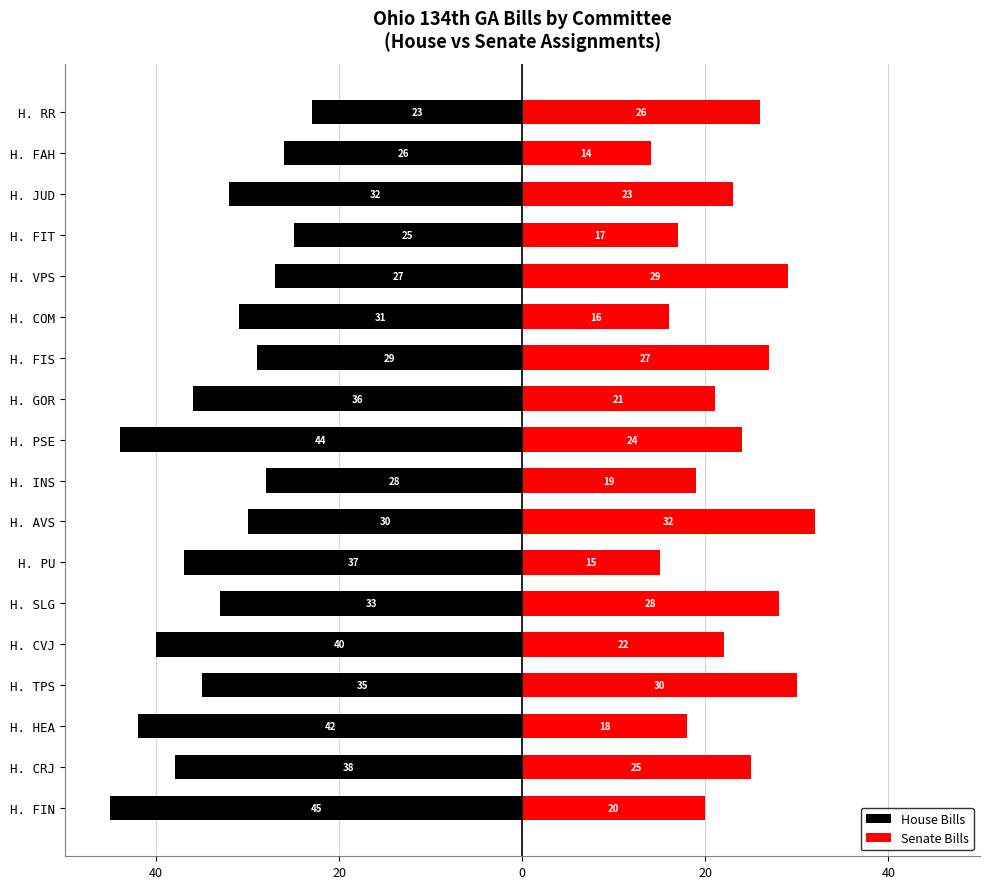

Between H. COM and H. RR, which is larger?

H. RR